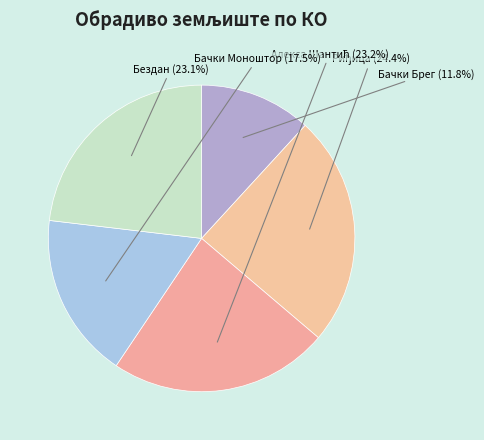

To the nearest percent, what portion does Риђица represent?

24%